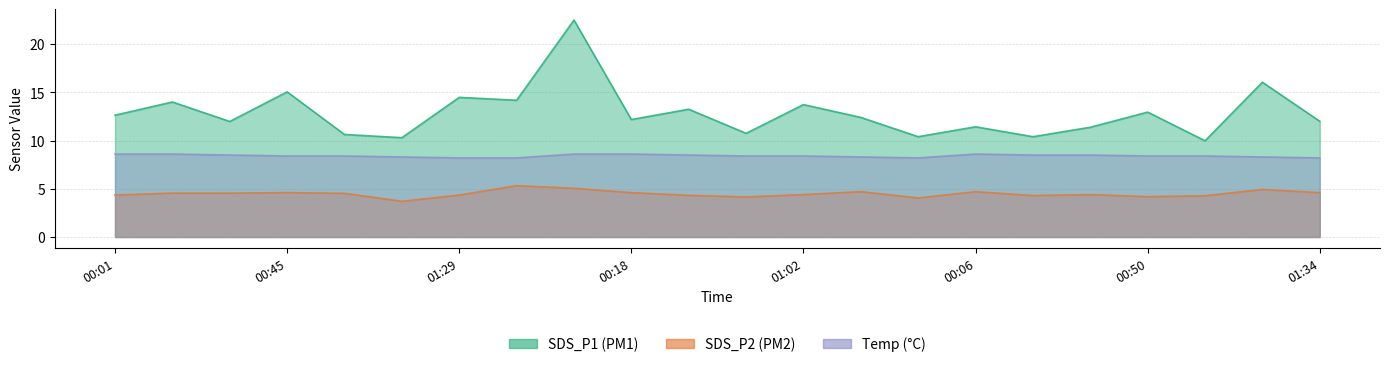

The value of SDS_P2 at 01:31 is 2.5. True or false?

False